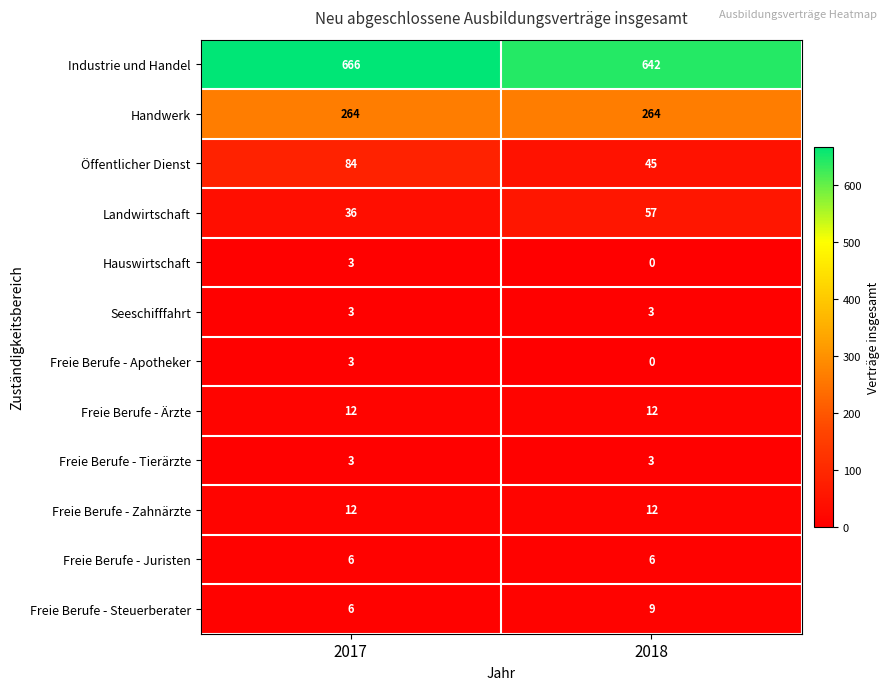

The value of Freie Berufe - Ärzte at 2017 is 12. True or false?

True